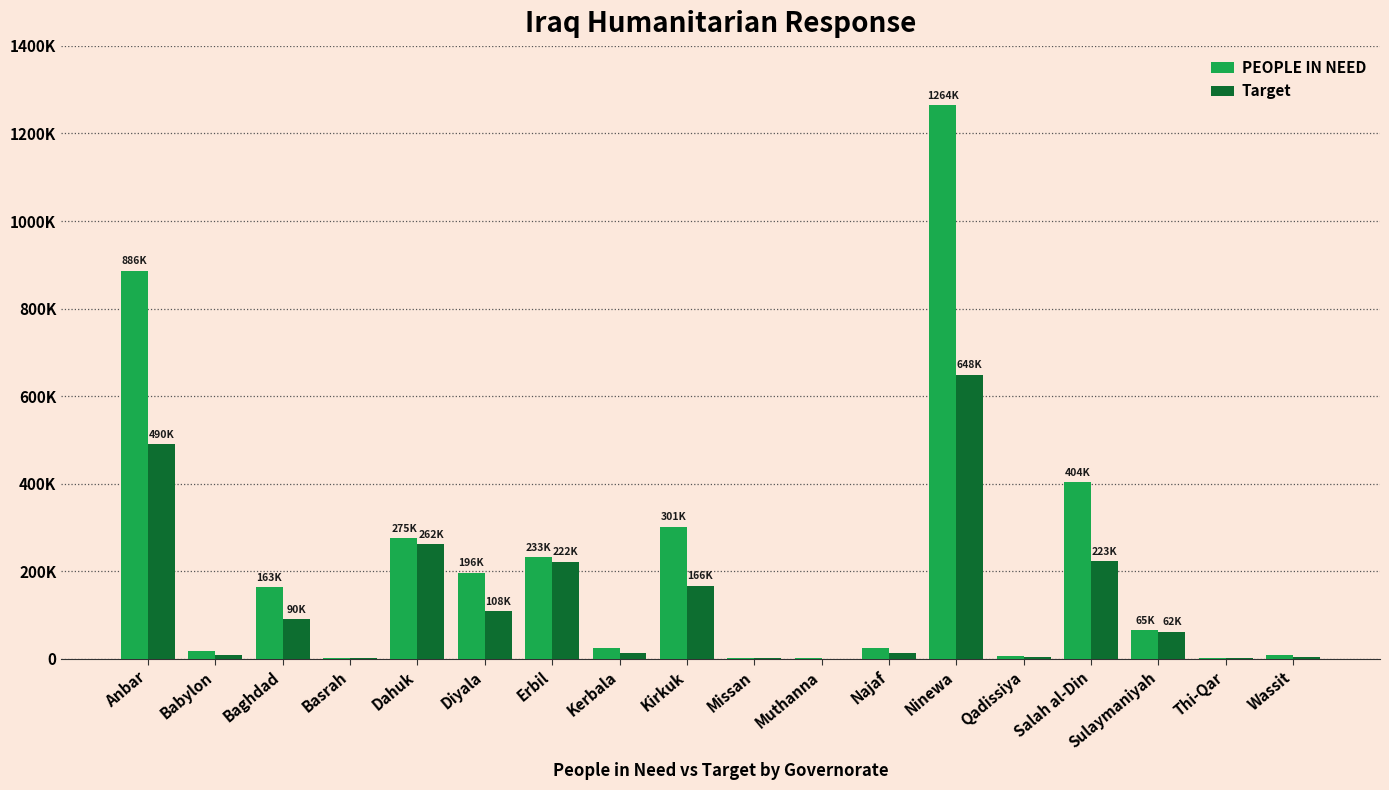

Are the bars grouped side by side (vs. stacked)?

Yes